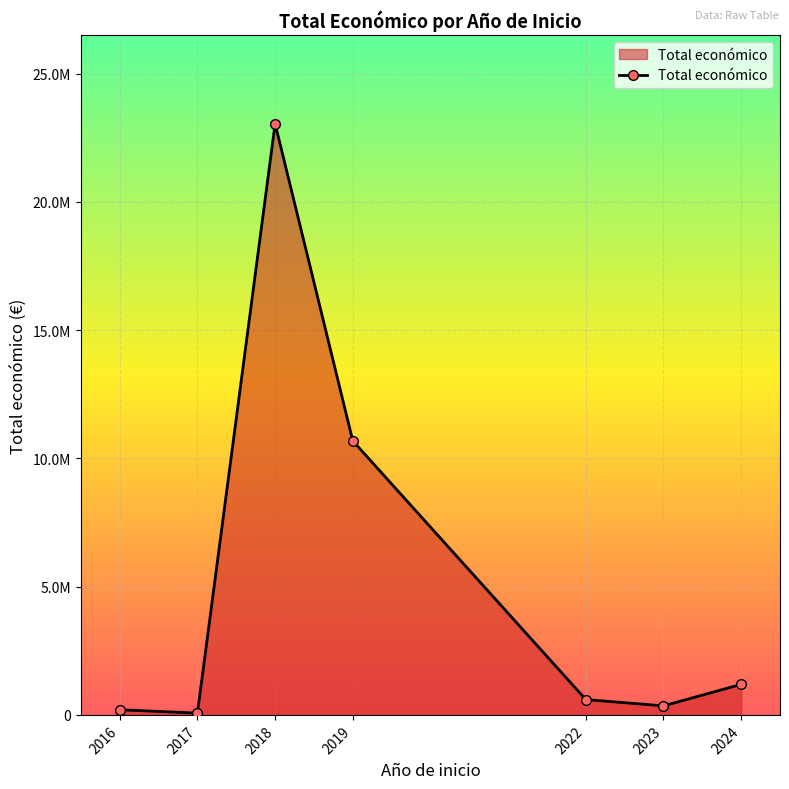

What is the difference between the maximum and second lowest values?

22848654